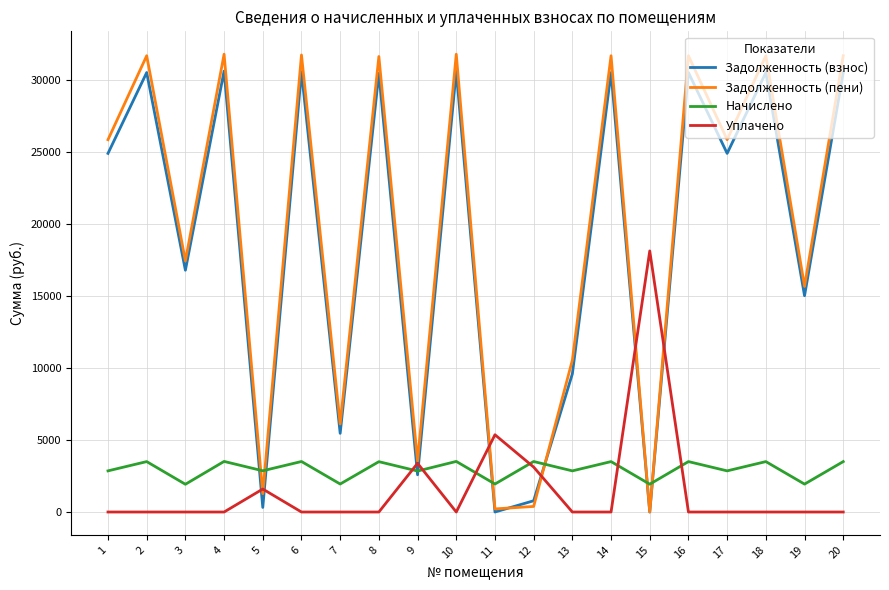

What is the average value of the Задолженность (пени) series?

19595.3